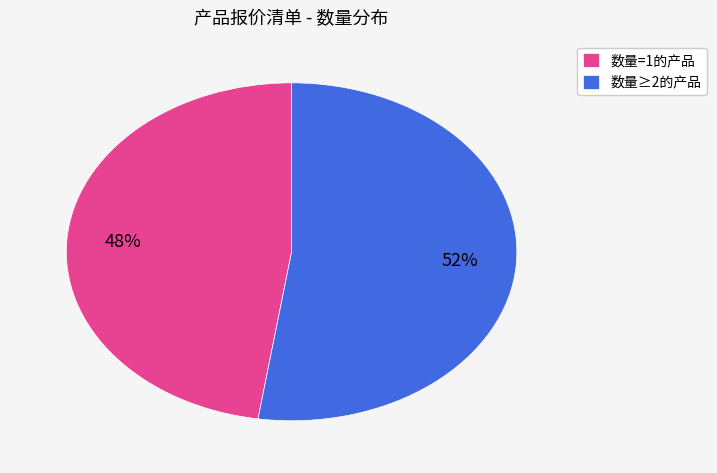

Which has a higher value, 数量≥2的产品 or 数量=1的产品?

数量≥2的产品